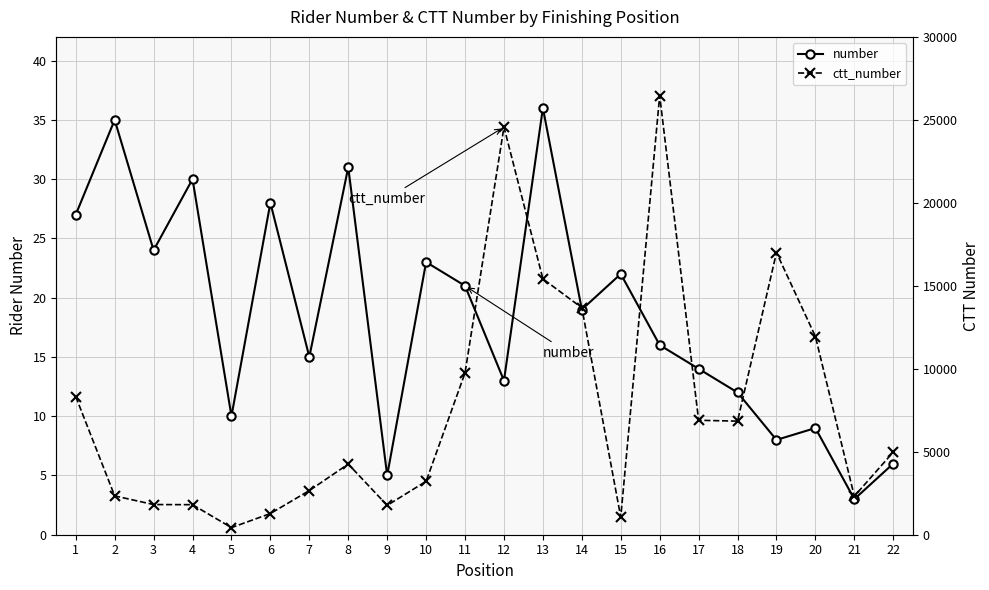

Reading left to right, transcribe all the data shown in this chart.

number: 1=27	2=35	3=24	4=30	5=10	6=28	7=15	8=31	9=5	10=23	11=21	12=13	13=36	14=19	15=22	16=16	17=14	18=12	19=8	20=9	21=3	22=6
ctt_number: 1=8323	2=2340	3=1818	4=1810	5=428	6=1277	7=2660	8=4257	9=1768	10=3217	11=9754	12=24566	13=15418	14=13678	15=1060	16=26462	17=6896	18=6845	19=17003	20=11945	21=2321	22=4979